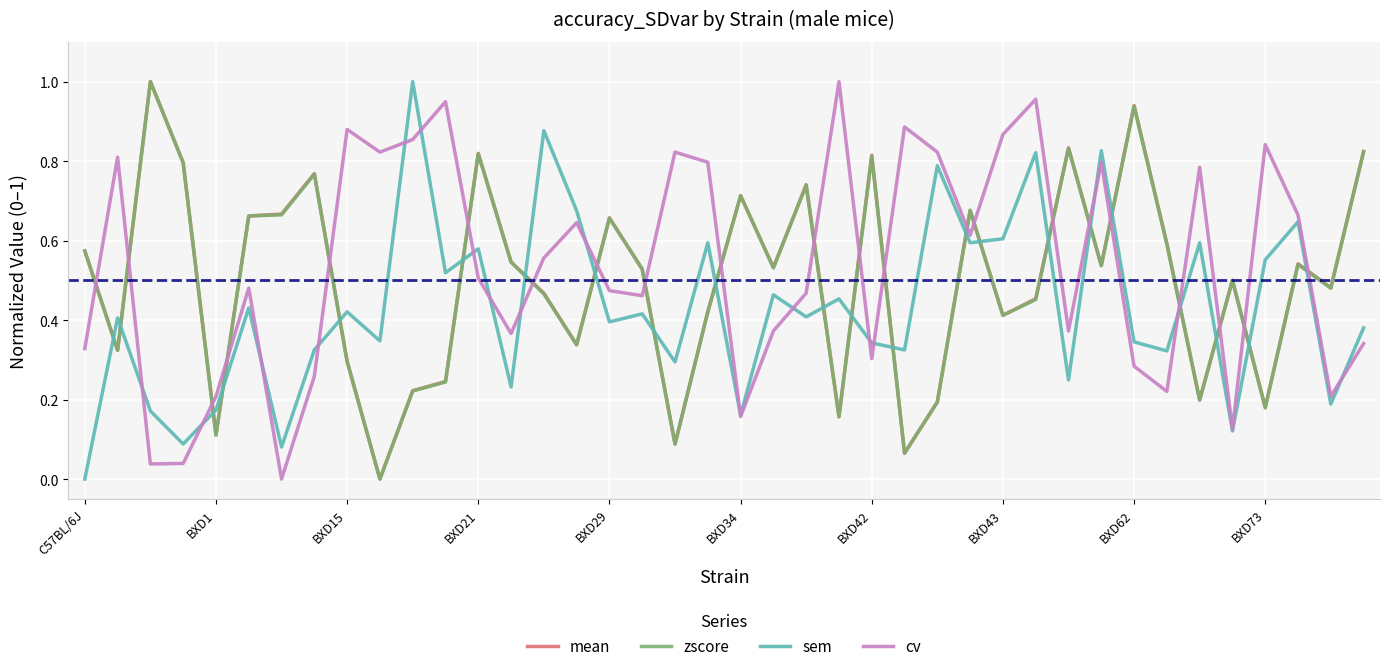

Does the chart display data point markers on the line(s)?

No